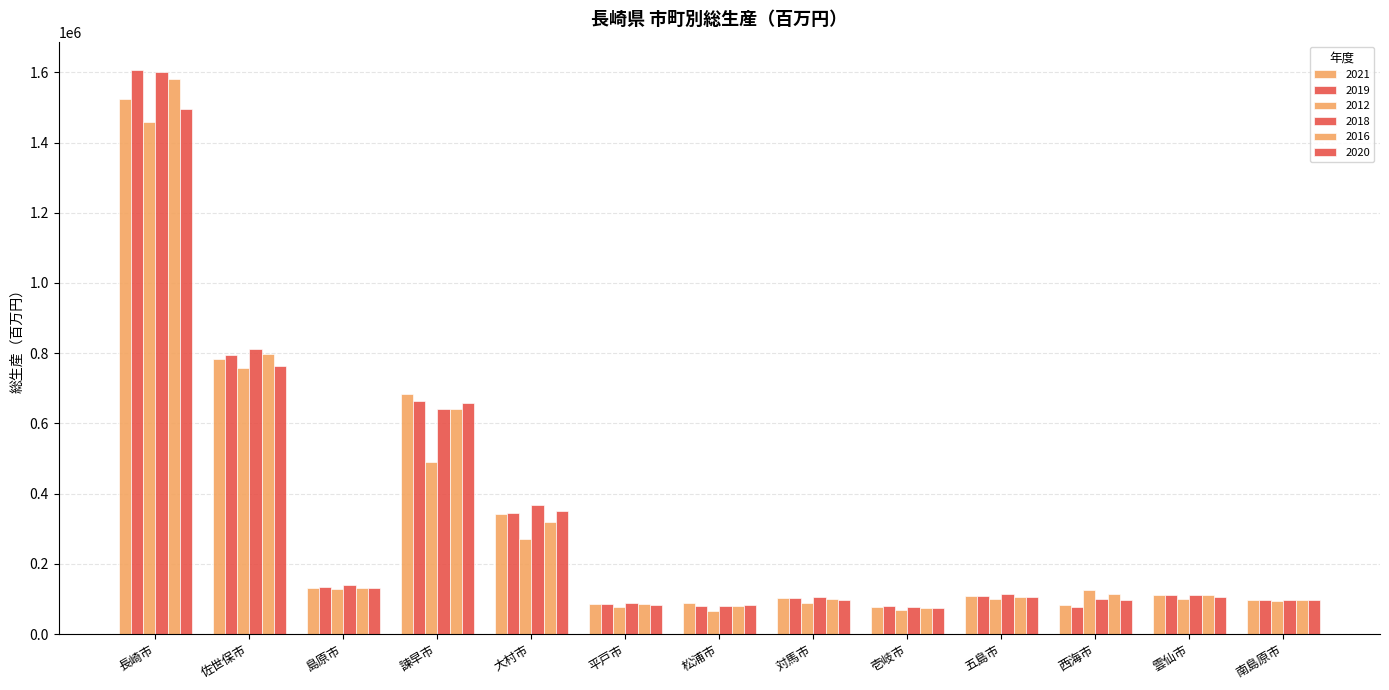

How many bars are there in each group?

6